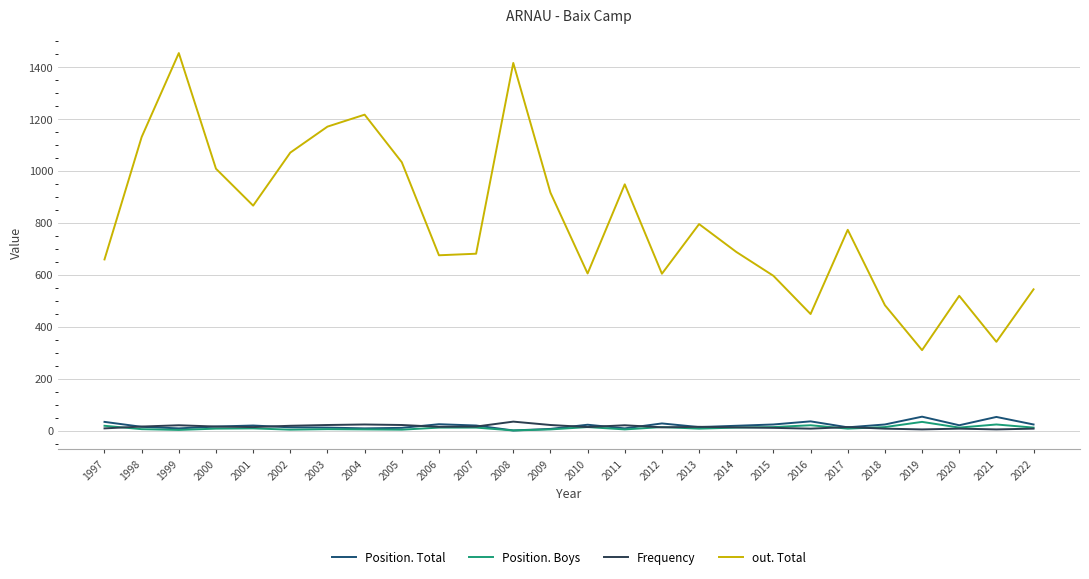

What is the maximum value for Frequency?

35